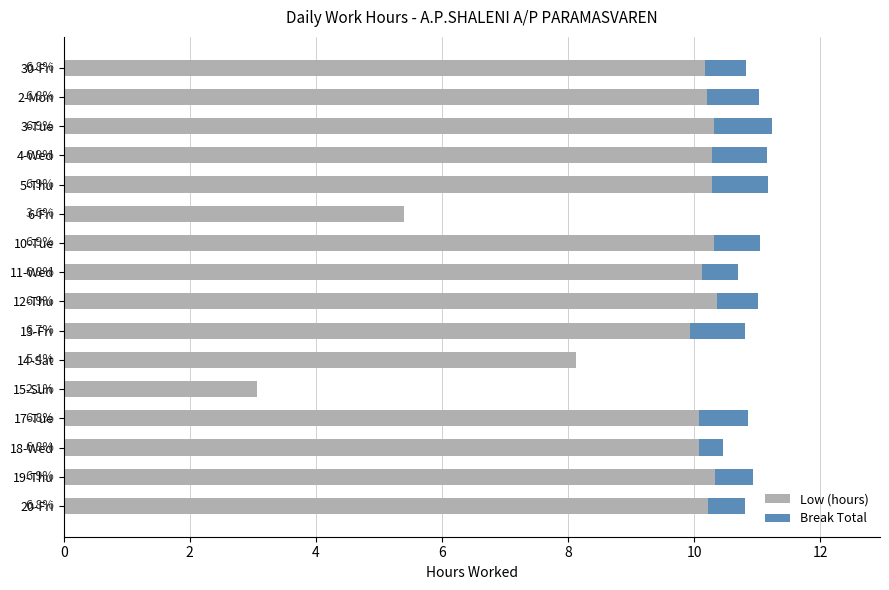

What is the value of the Low (hours) bar at the 9th from the left?

10.3